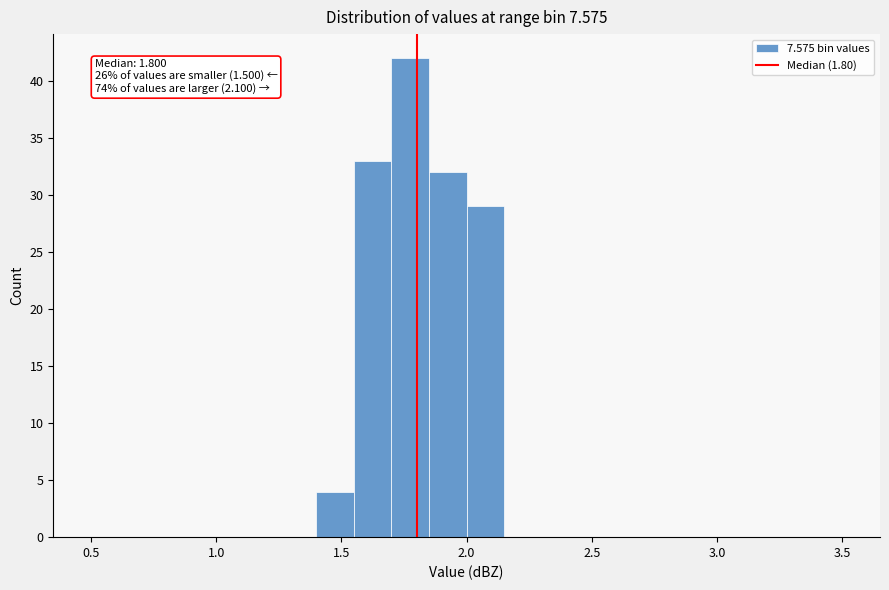

Read against the x-axis, roughly where is the centre of the tallest bar?

1.80